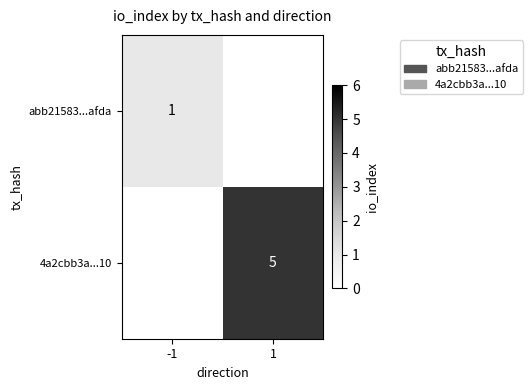

At which category does the chart reach its minimum across all series?

-1